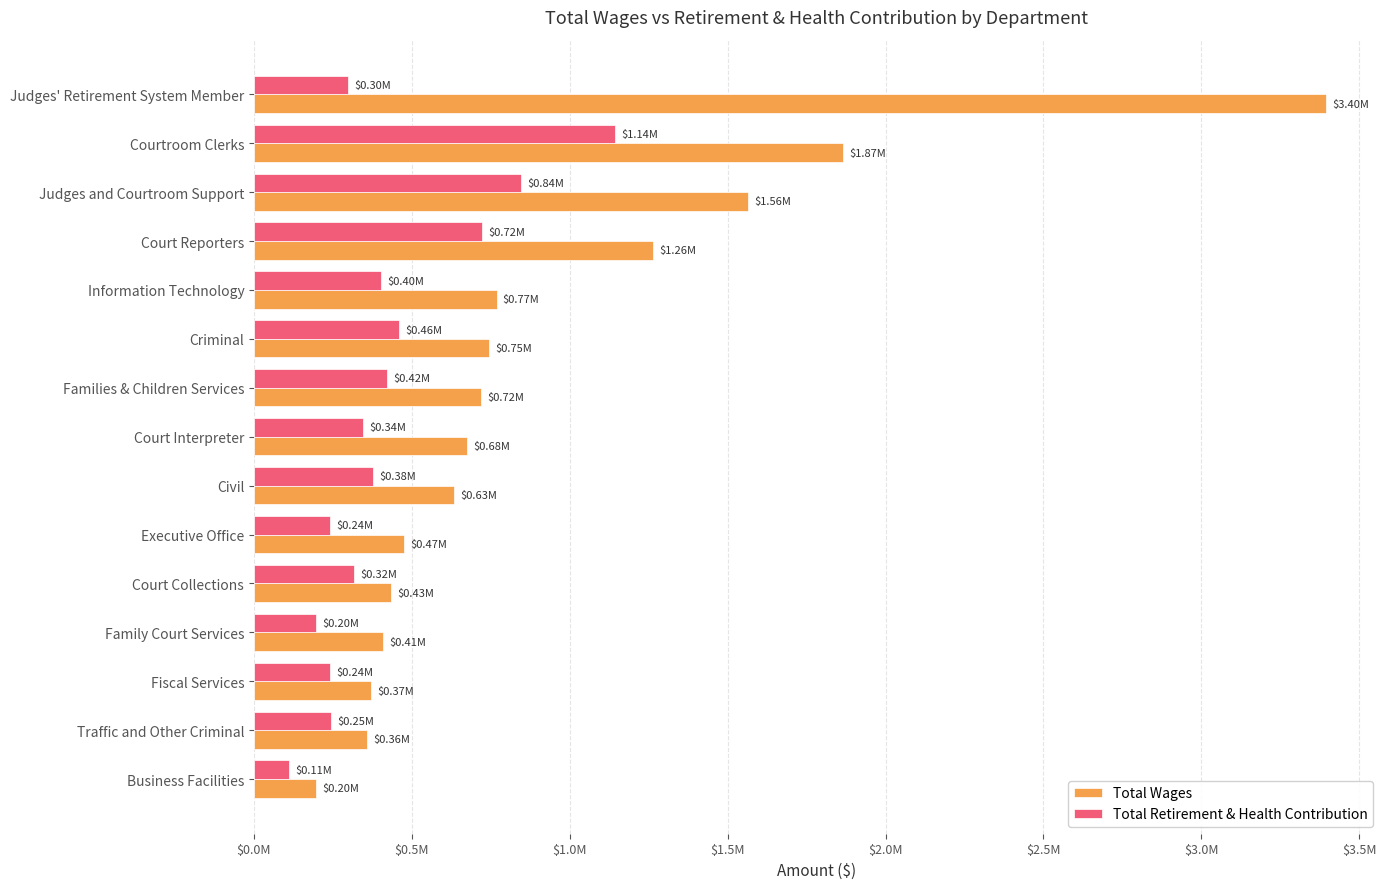

List the series in order of their peak value, lowest first.

Total Retirement & Health Contribution, Total Wages